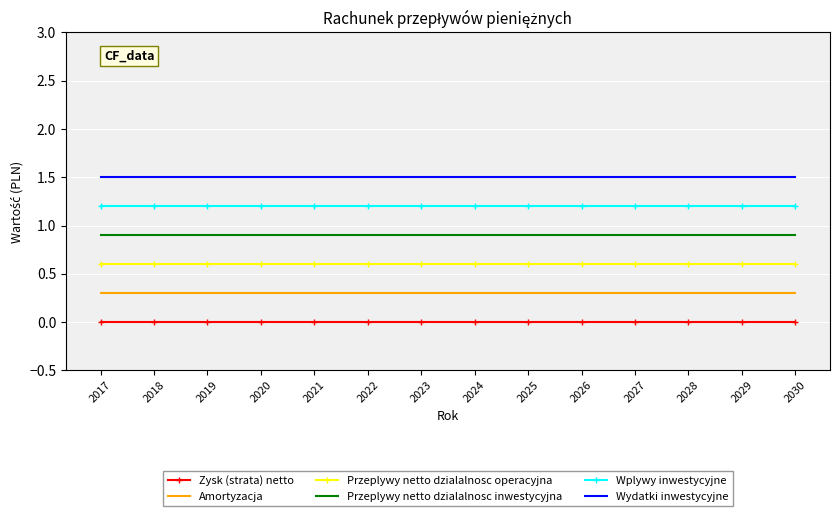

What is the minimum value for Wydatki inwestycyjne?

1.5